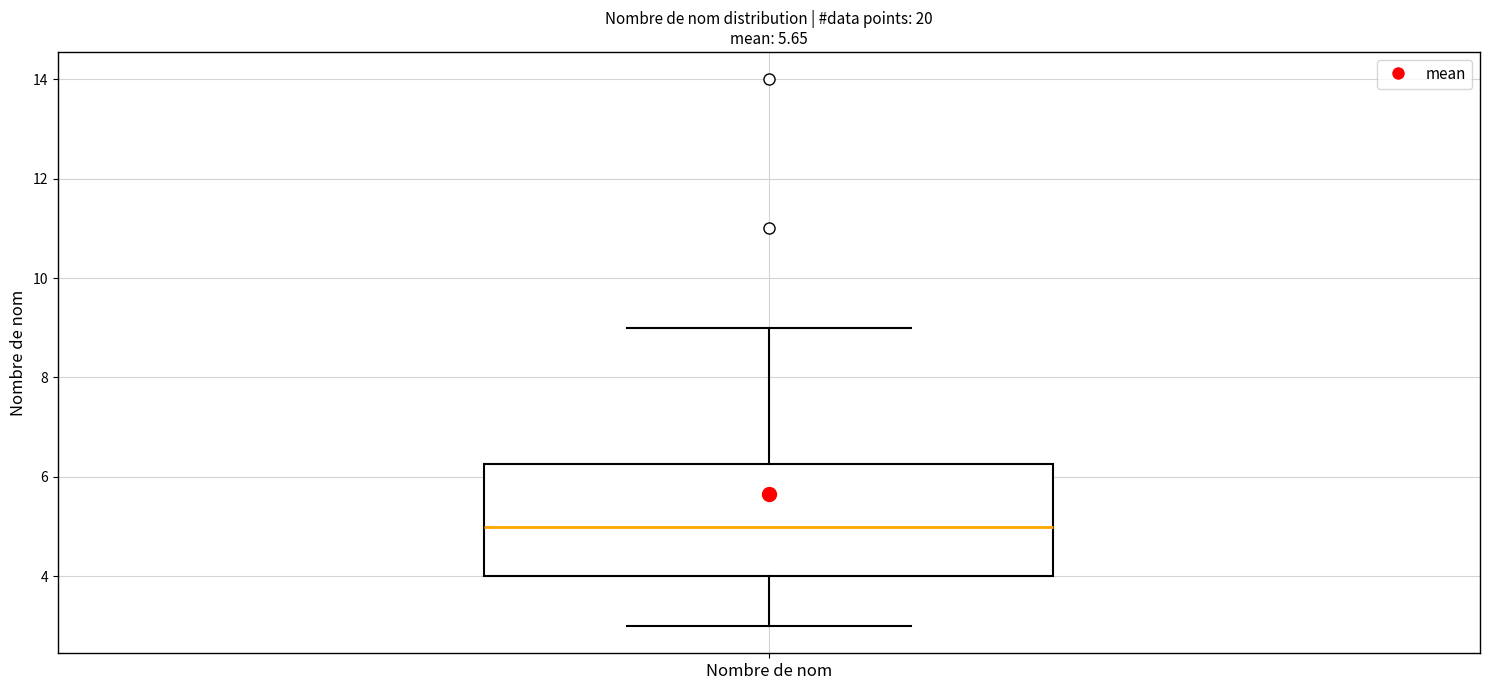

Transcribe this box plot: give where the median line is, the range the box spans, and where the two whiskers end, as read against the y-axis. The values are not printed on the chart, so give them approximately, as read against the axis.

median 5.0, box 4.0 to 6.2, whiskers 3.0 to 9.0